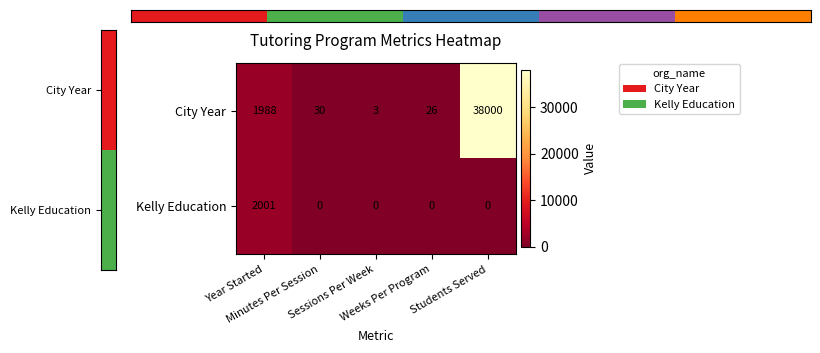

Which category has the highest value across all series?

Students Served